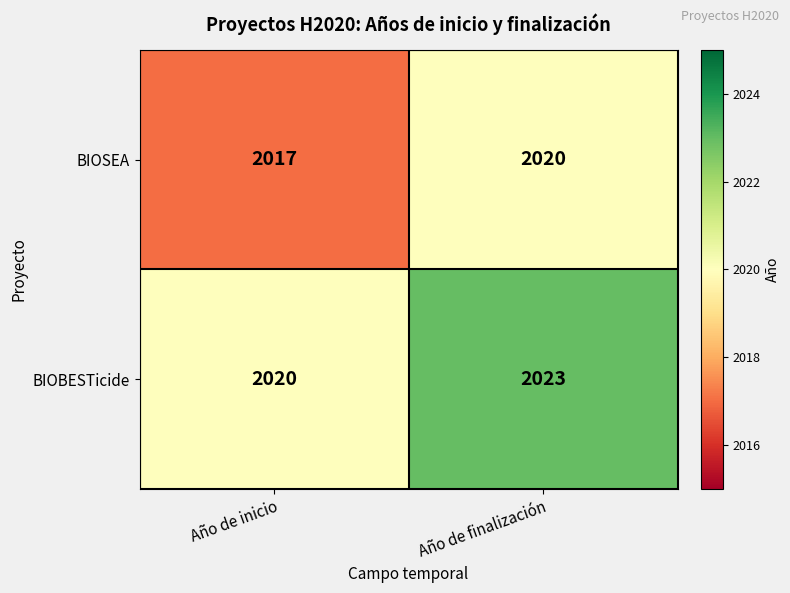

At which category does the chart reach its peak across all series?

Año de finalización